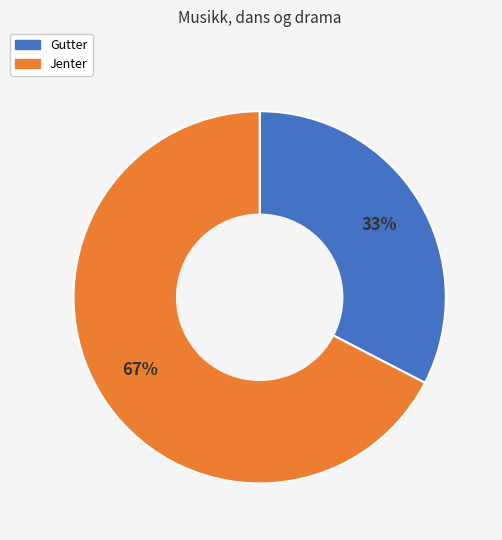

Does Jenter account for over 50% of the chart?

Yes